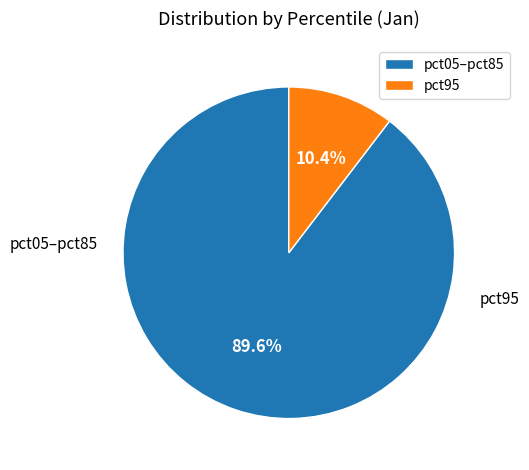

Is the sum of pct05–pct85 and pct95 greater than half?

Yes